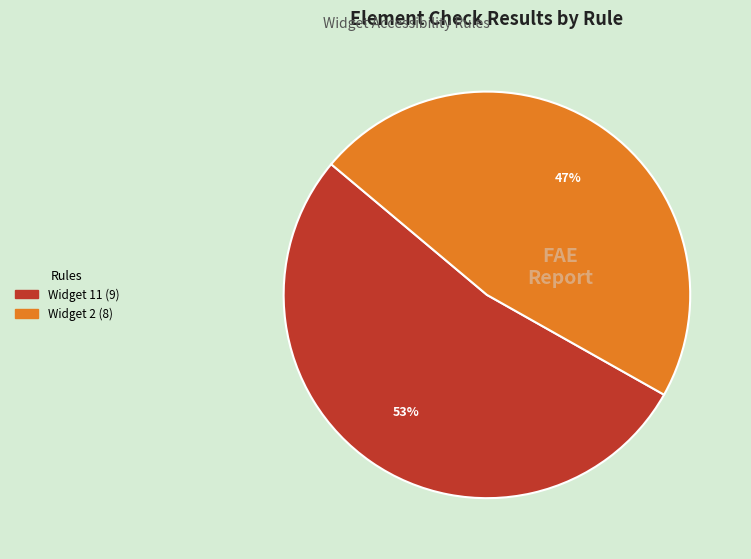

Is there any slice that represents more than half of the pie?

Yes